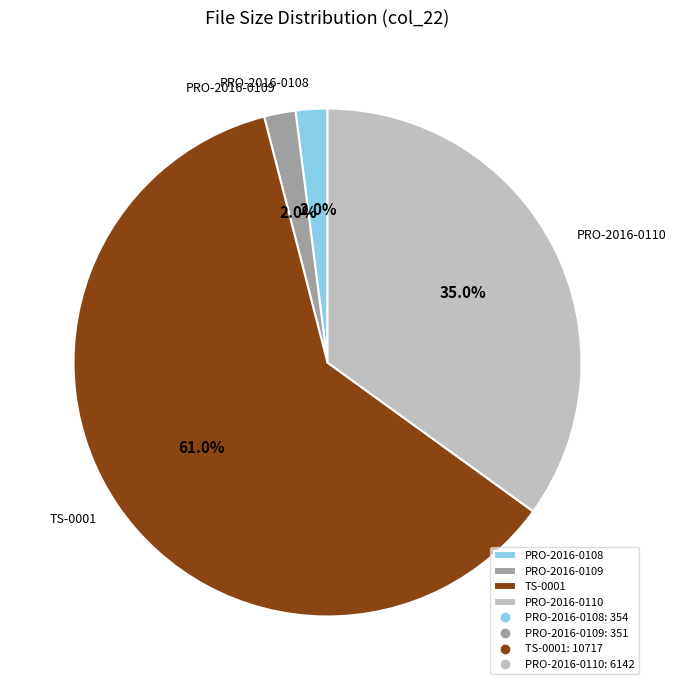

Which category accounts for the majority?

TS-0001